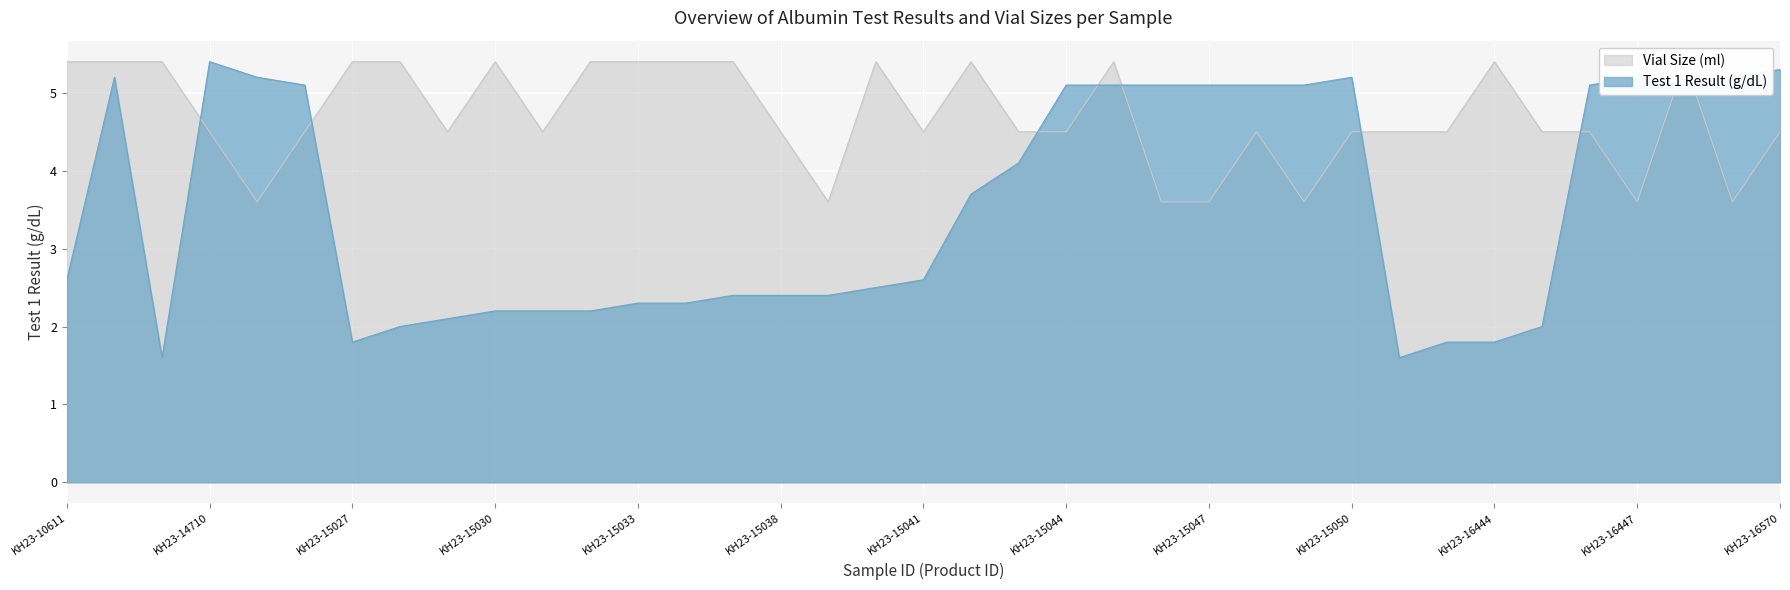

How many Vial (ml) values are between 4 and 5?

15